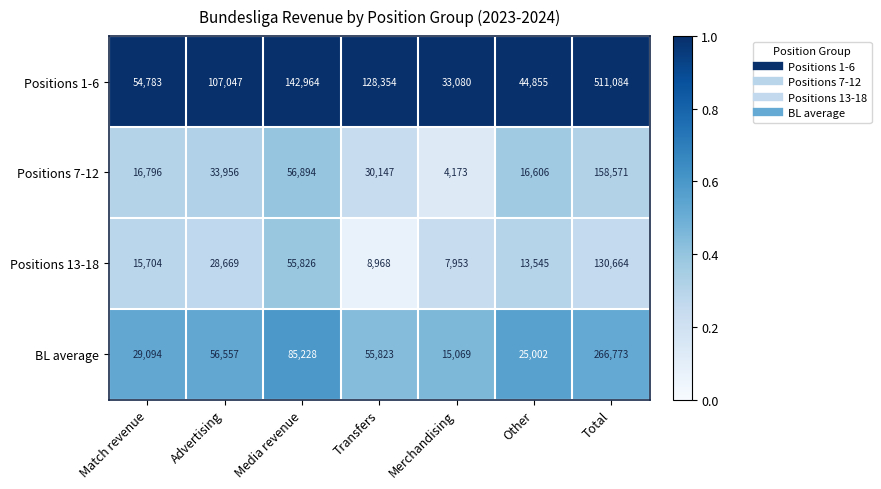

Which series has the largest range (max minus min)?

Positions 1-6